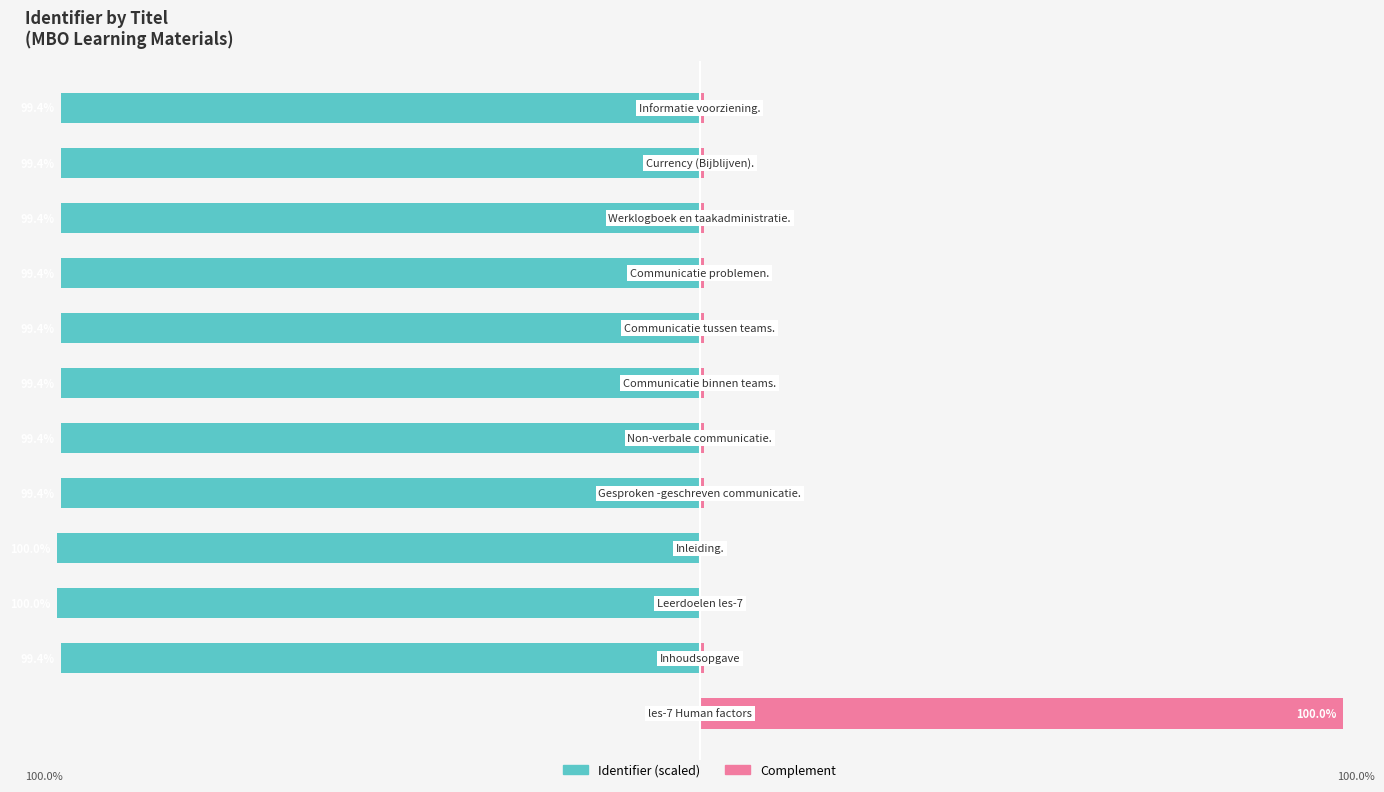

Read the Identifier (scaled) value at −25.

-99.4